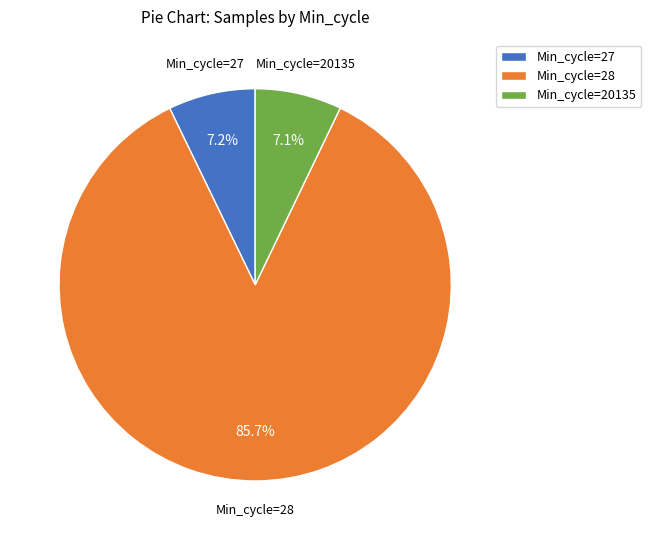

Which slice is the largest?

Min_cycle=28